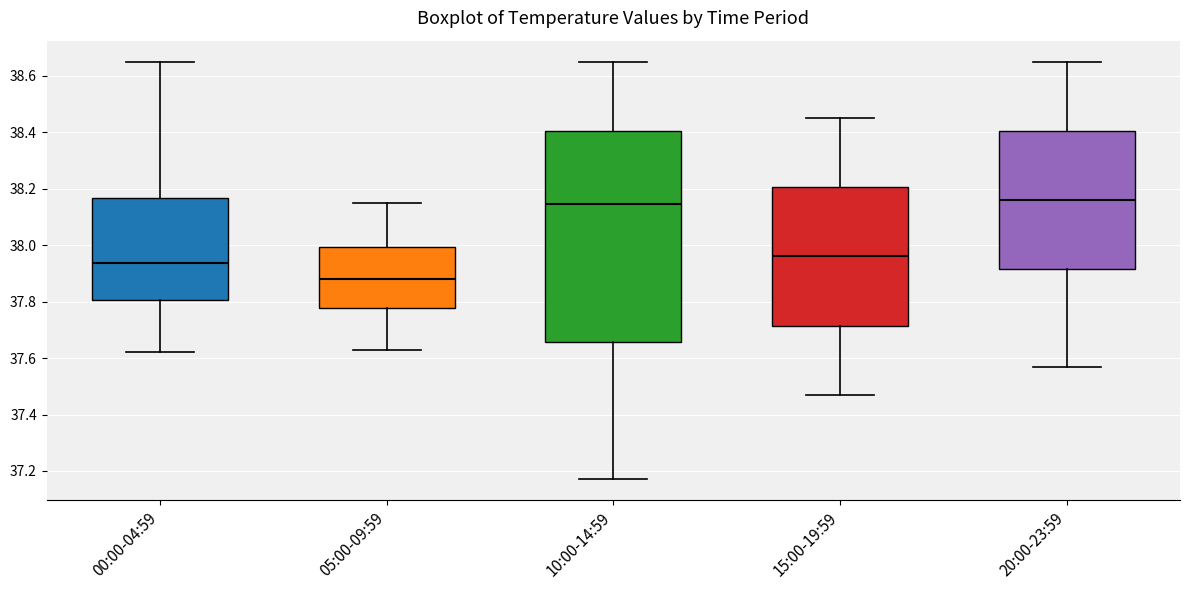

Comparing the boxes themselves (not the whiskers), which one is the tallest?

10:00-14:59